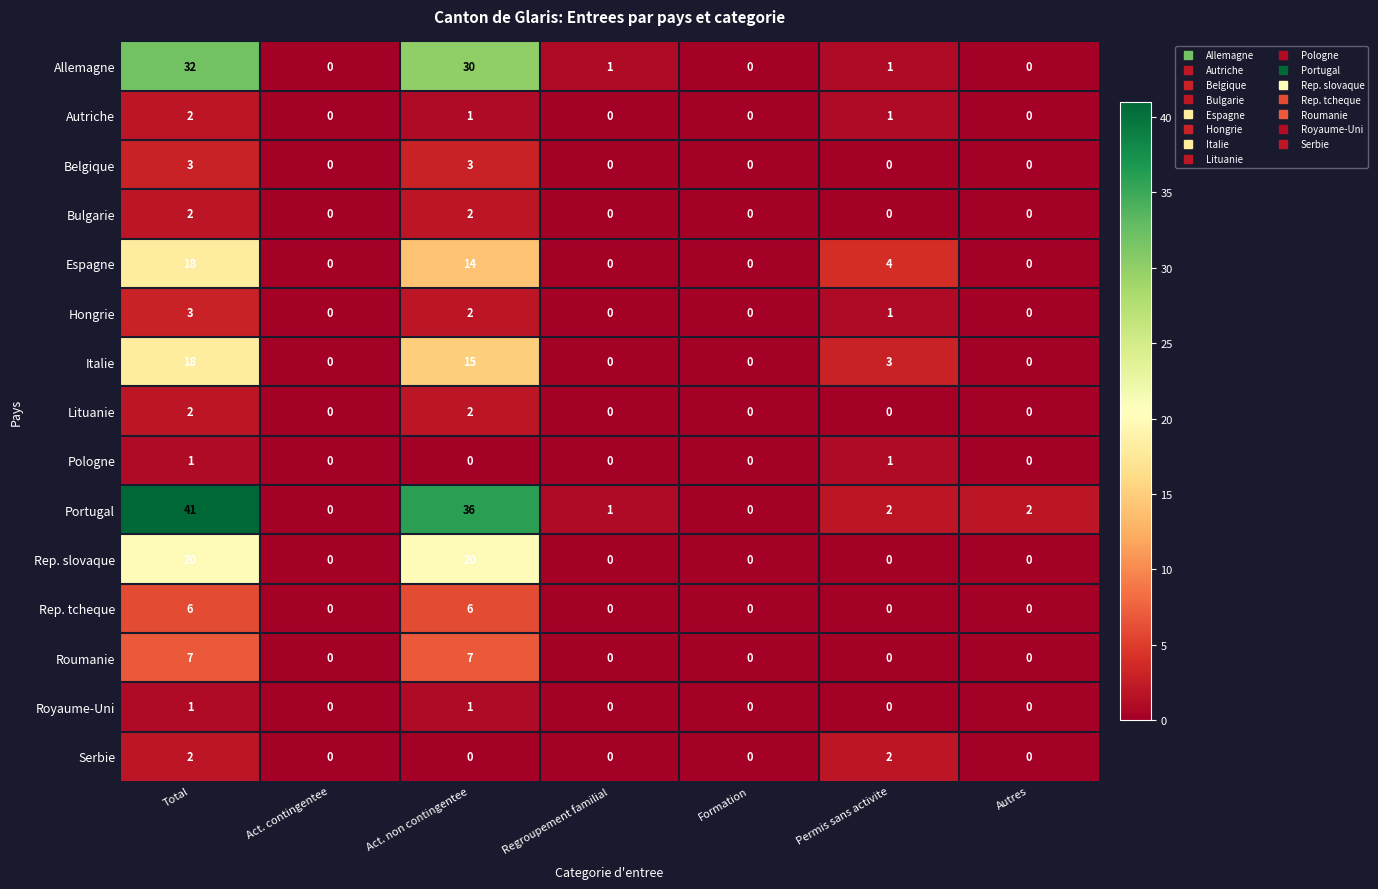

At which label does Hongrie reach its peak?

Total